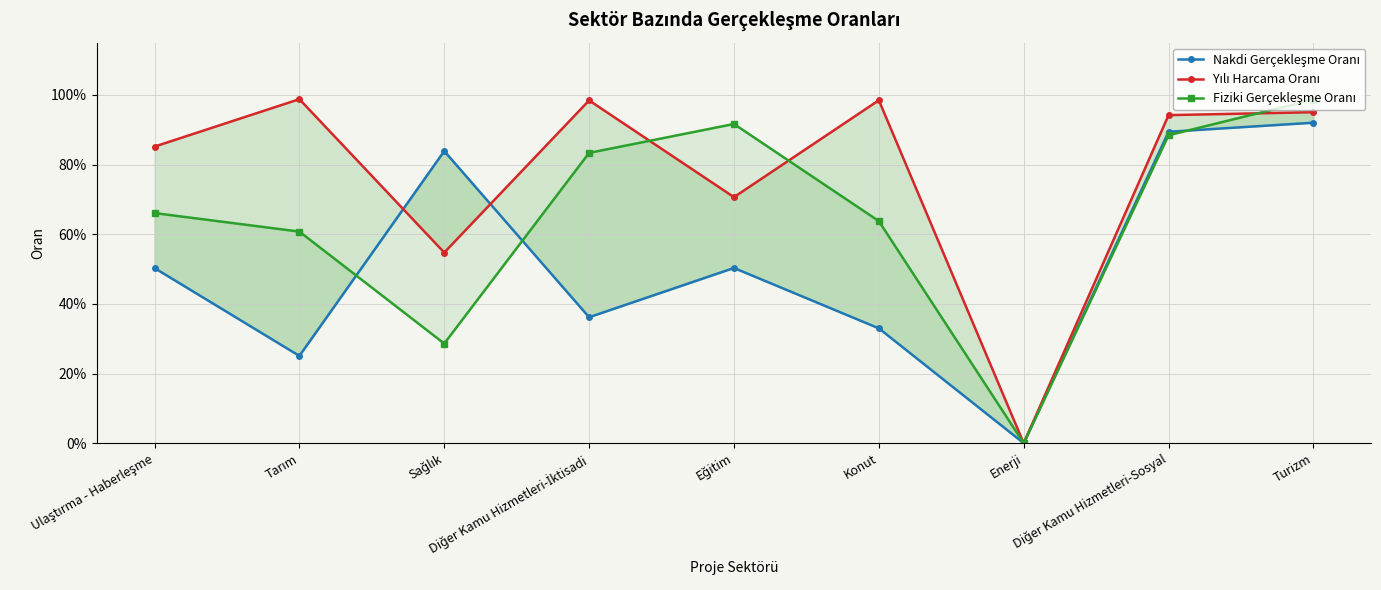

At which category is the sum across all series the highest?

Turizm